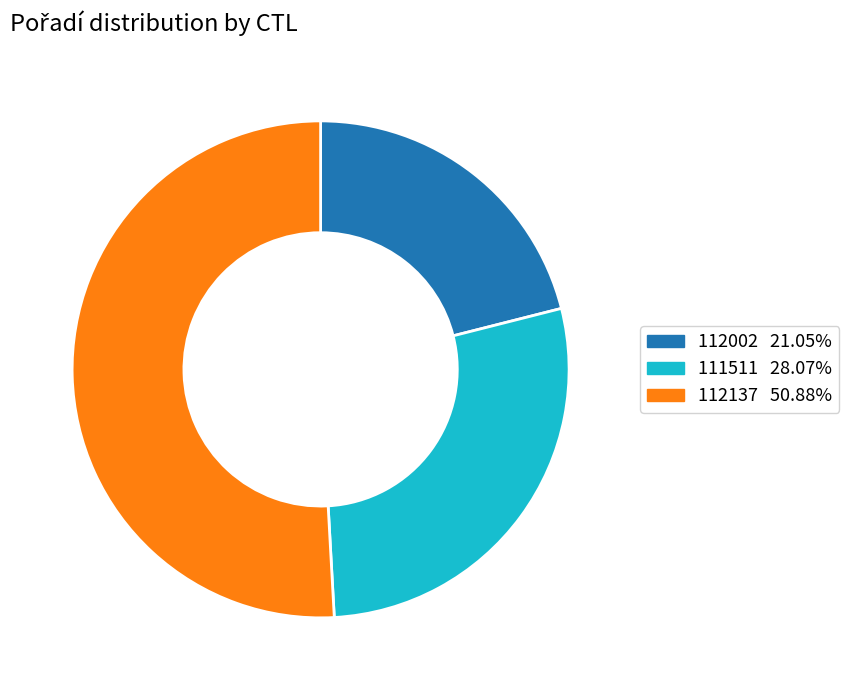

Which slice represents more than half of the pie?

112137